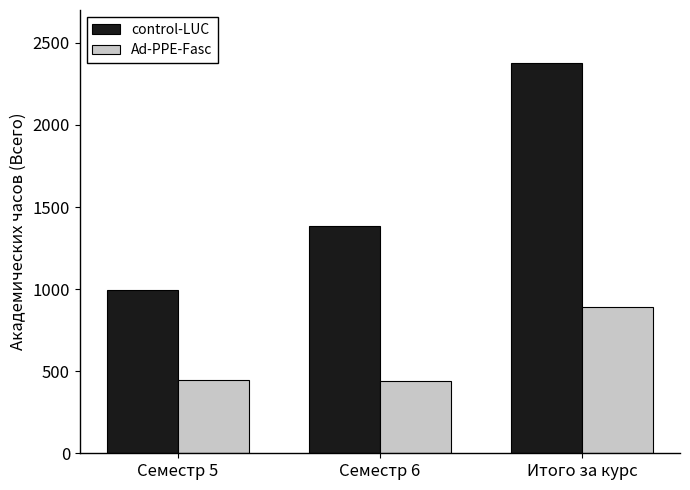

Rank the series by their maximum value, from highest to lowest.

control-LUC, Ad-PPE-Fasc